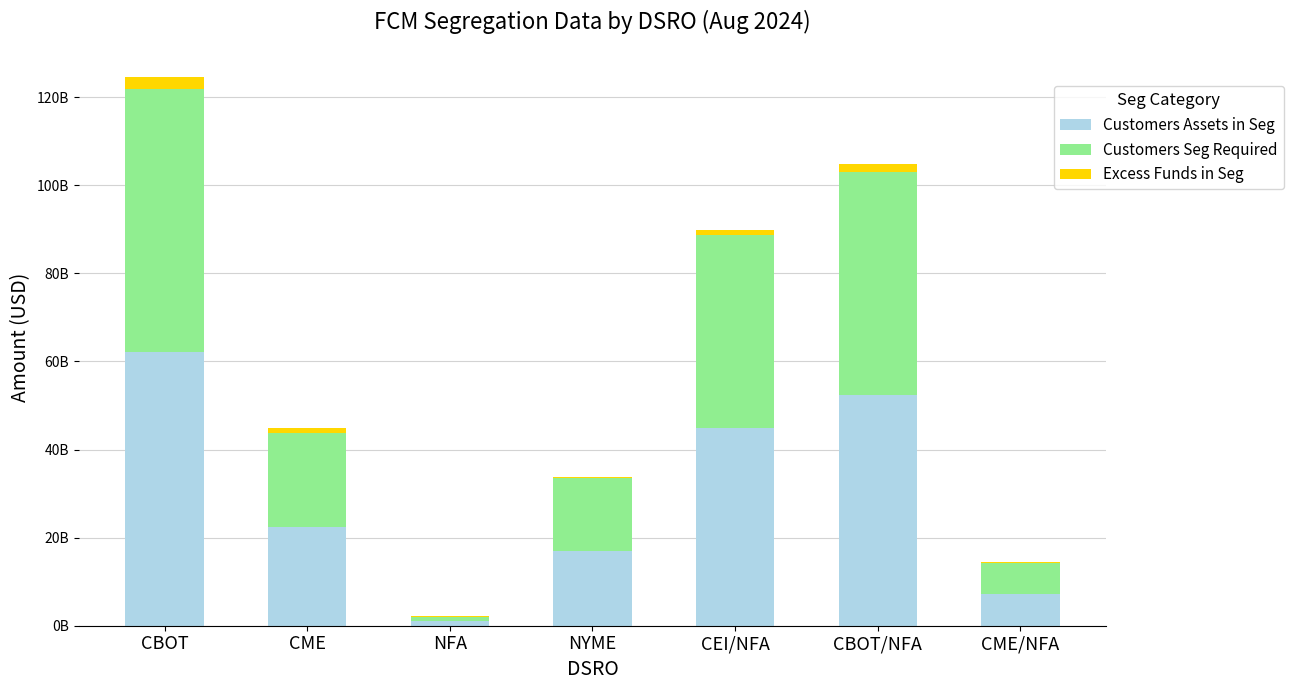

Does the chart contain stacked bars?

Yes